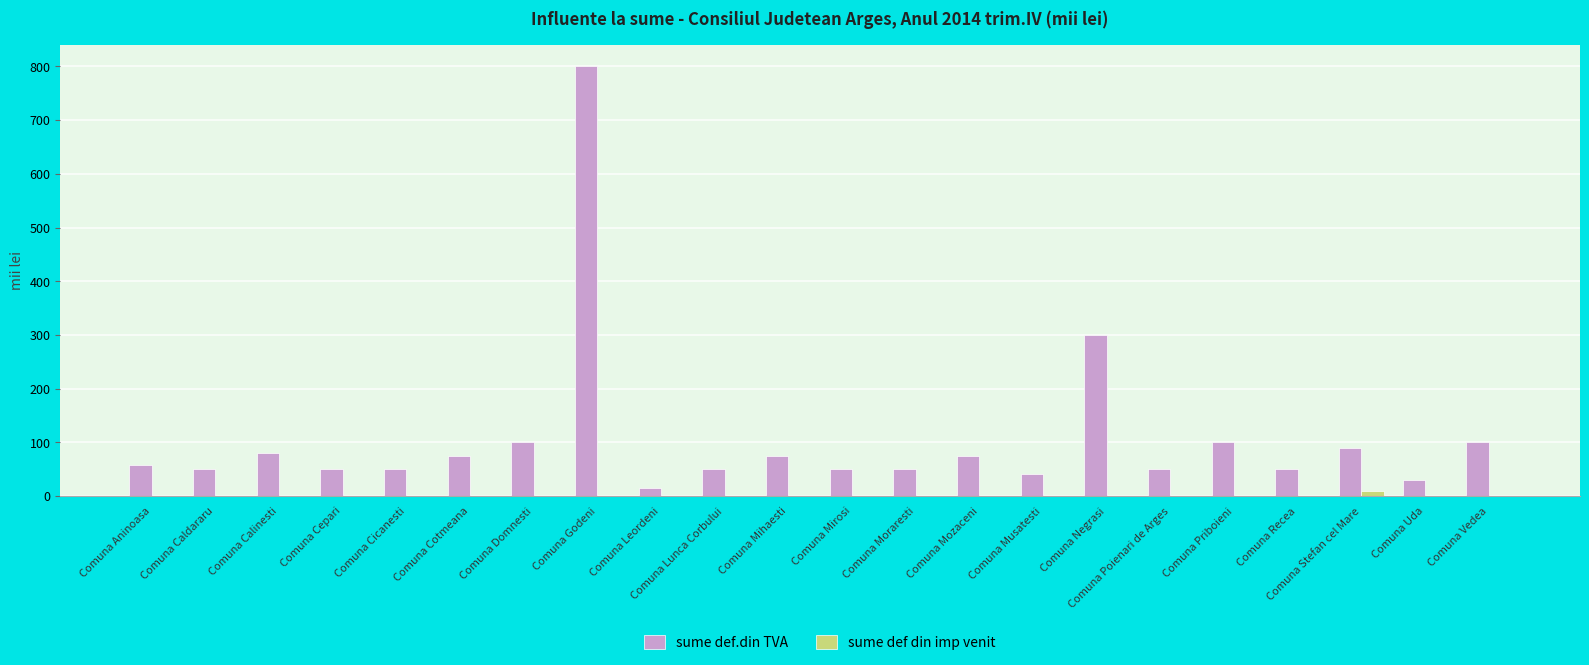

What is the total value across all series at Comuna Mihaesti?

75